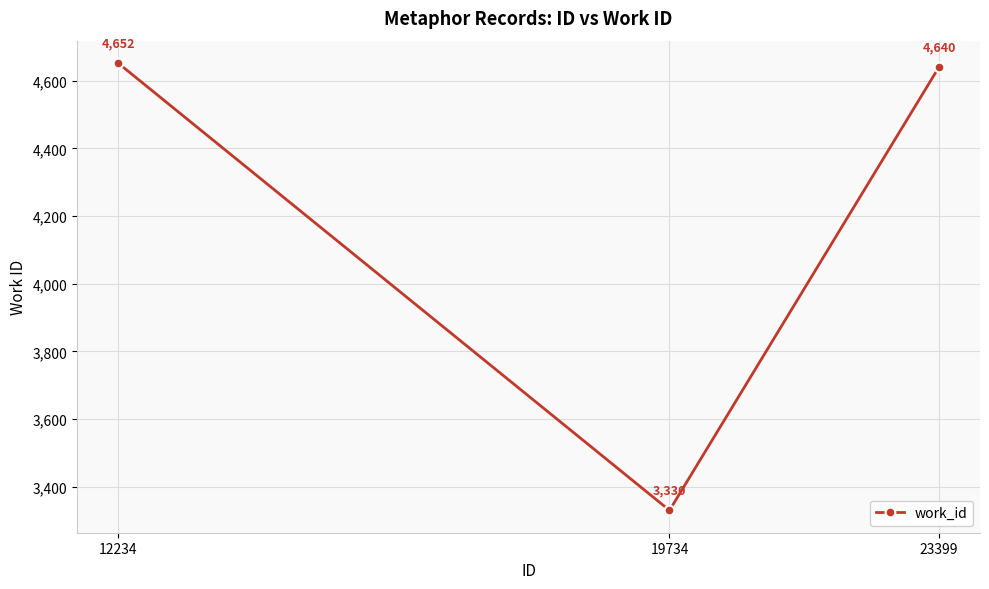

The value at 23399 is 4640. True or false?

True